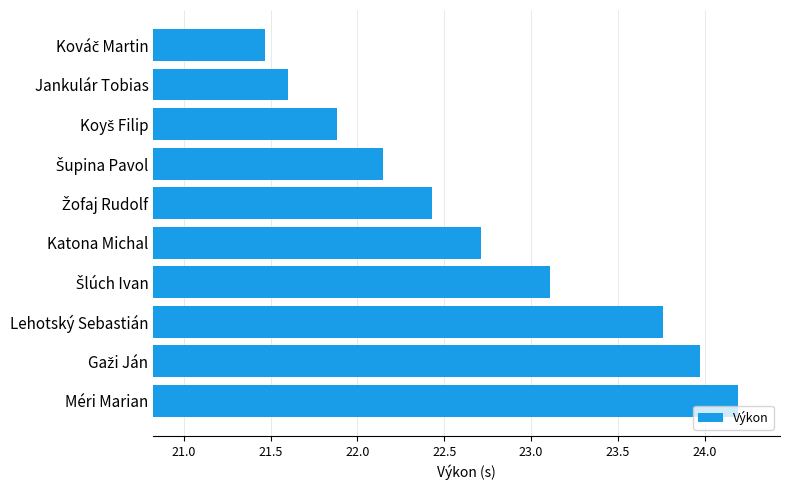

What is the change in value from Méri Marian to Katona Michal?

-1.5